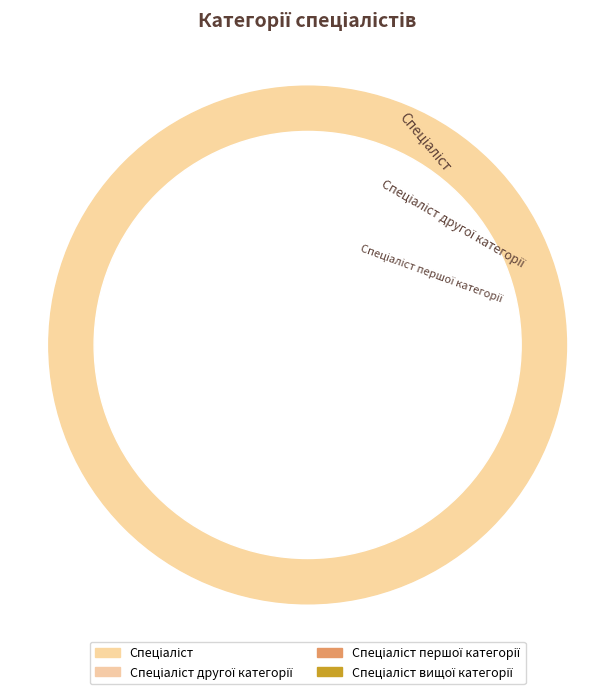

Combined, what portion of the pie is Спеціаліст другої категорії and Спеціаліст?

30.0%